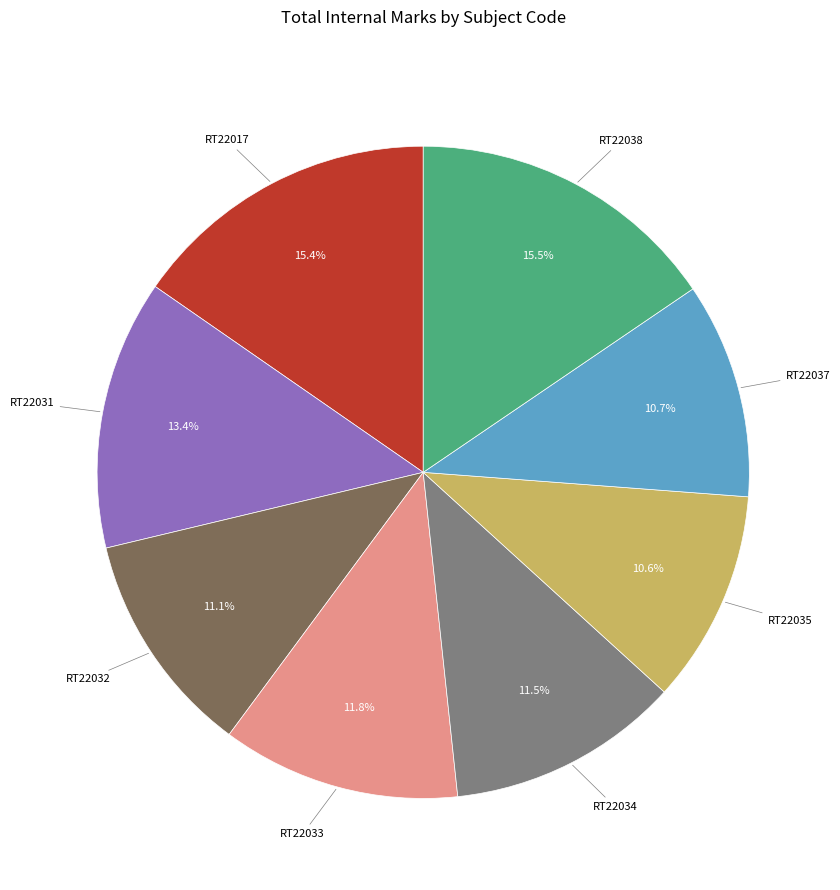

Does any single category account for the majority?

No